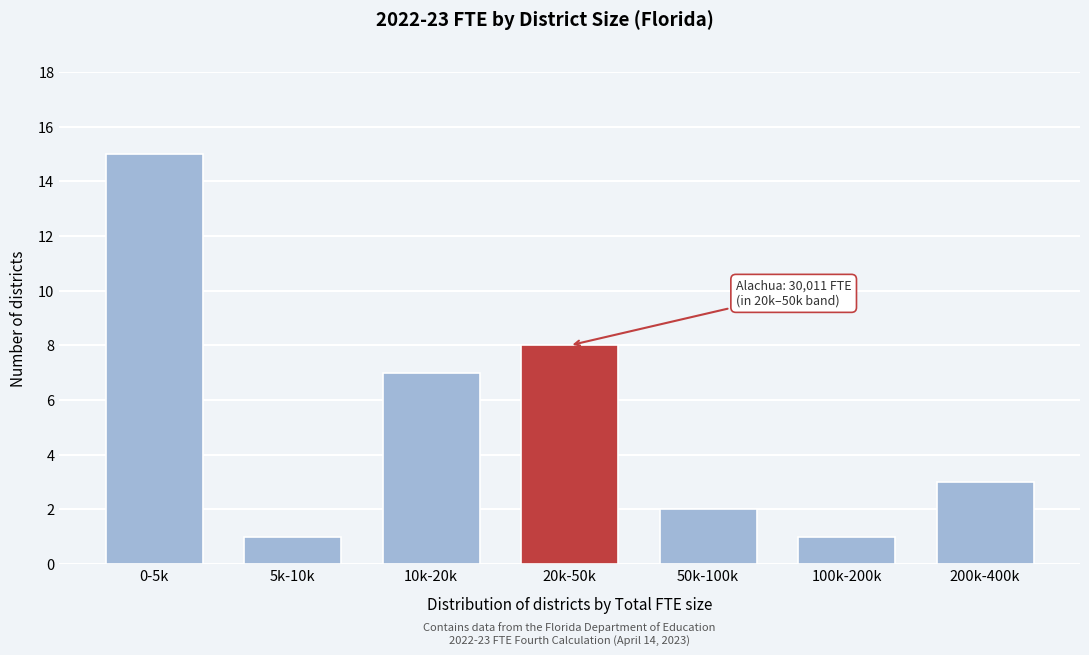

Reading right to left, extract all data points from this chart.

200k-400k=3	100k-200k=1	50k-100k=2	20k-50k=8	10k-20k=7	5k-10k=1	0-5k=15